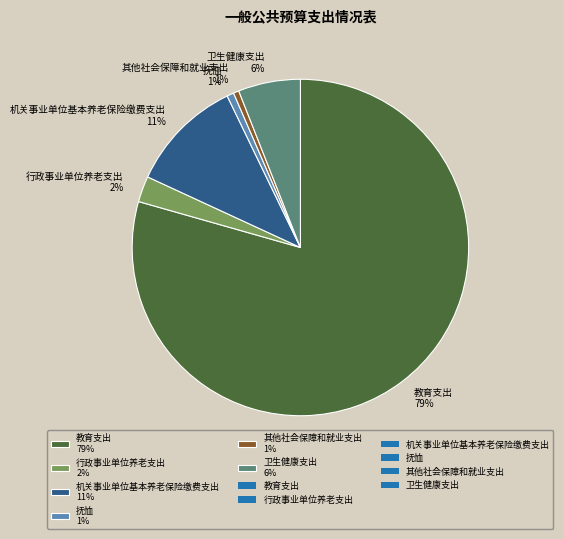

Is the sum of 其他社会保障和就业支出 1% and 卫生健康支出 6% greater than half?

No